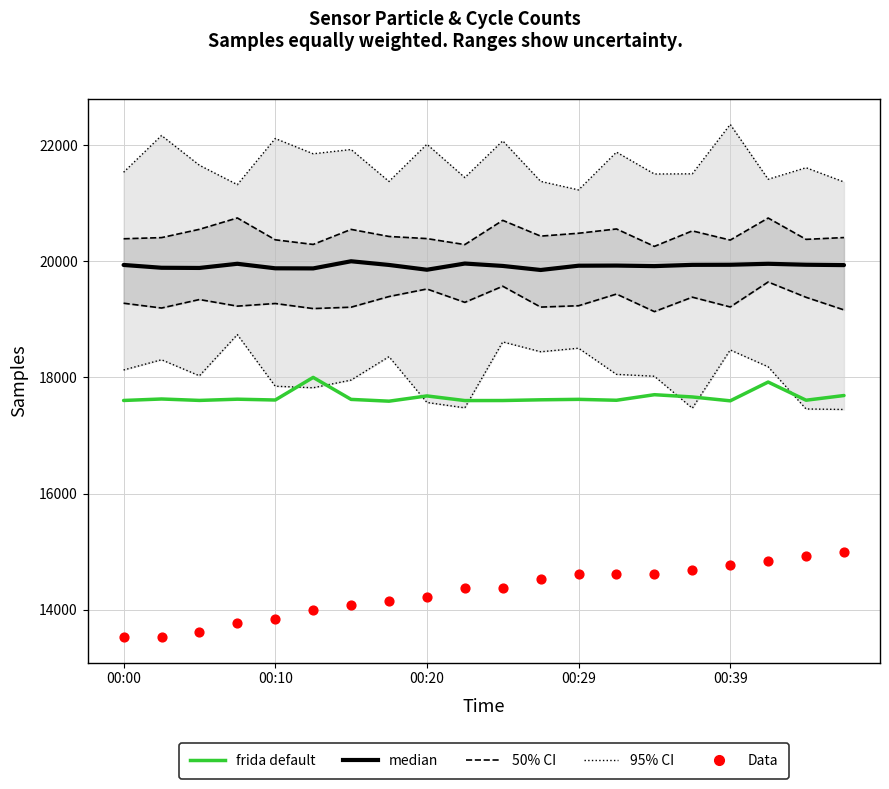

At how many categories does at least one series exceed 21866?

7